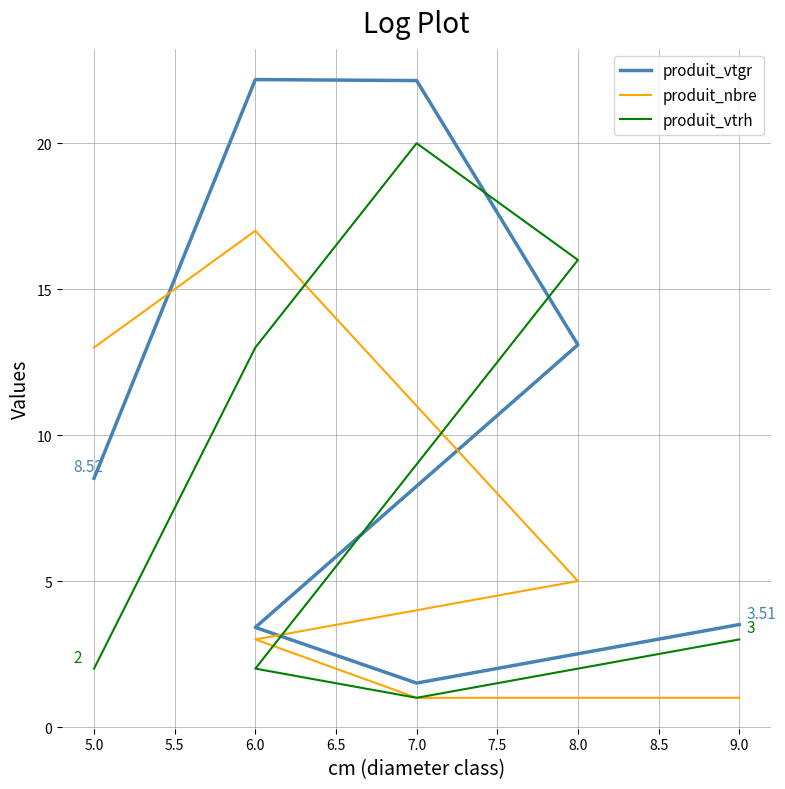

The value of produit_vtrh at 9.0 is 1.4. True or false?

False